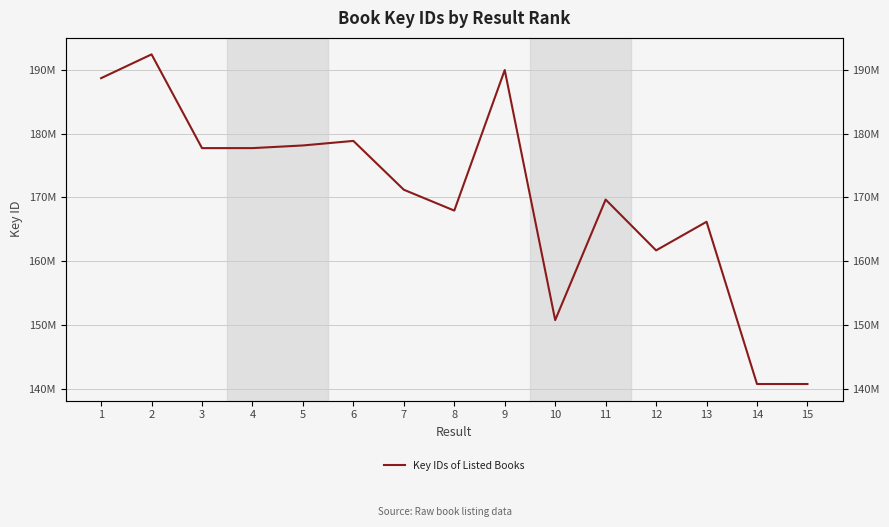

What is the approximate value at 8?

167938793